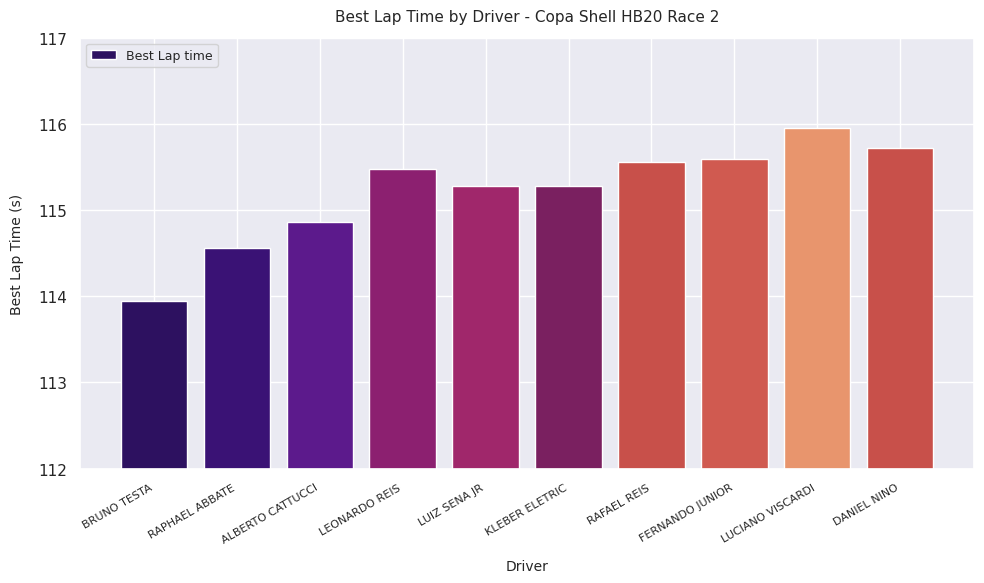

True or false: the data shows 150.7 at BRUNO TESTA.

False